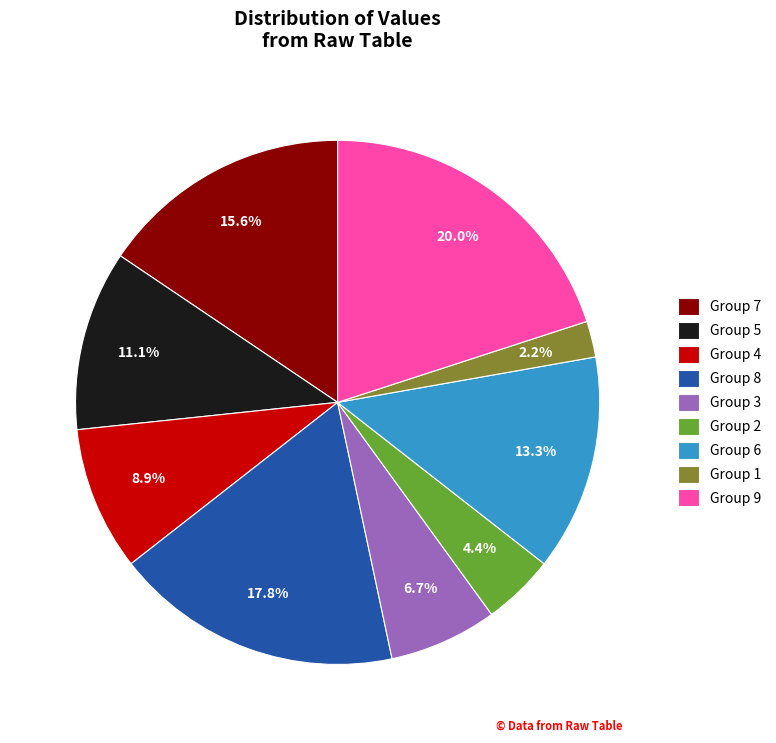

Which has a higher value, Group 1 or Group 2?

Group 2